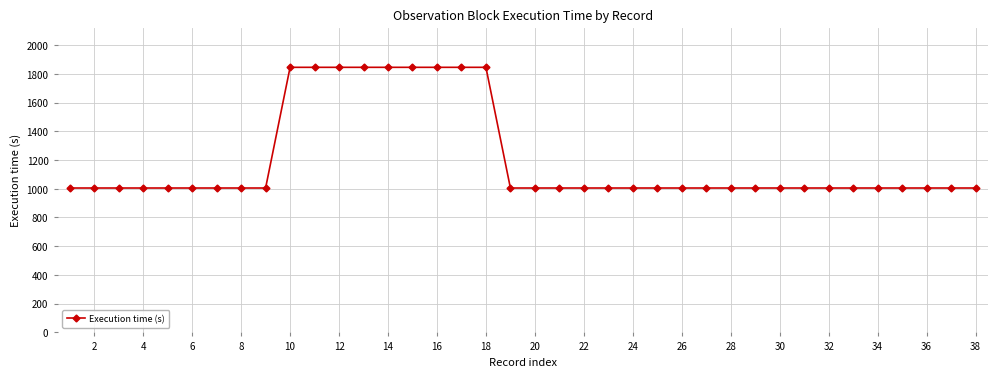

What is the average value?

1204